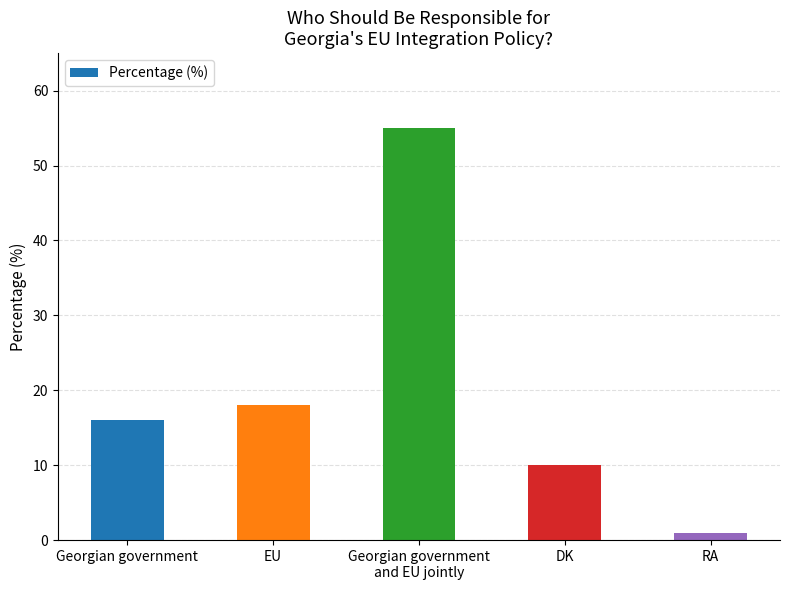

Does the chart contain any negative values?

No